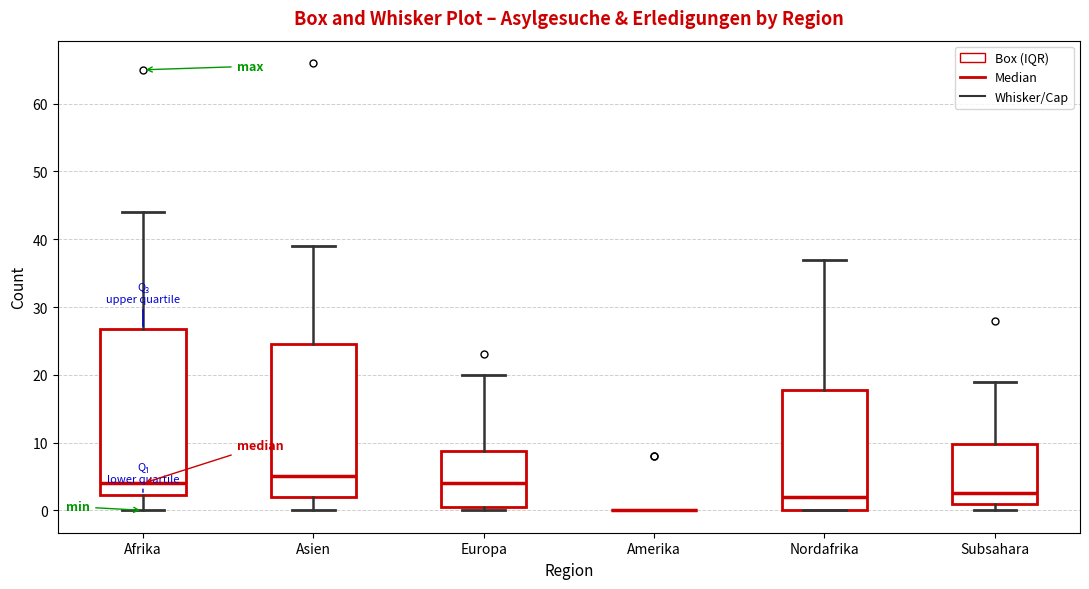

Reading left to right, read every box against the y-axis: the position of its median line, the range the box covers, and the ends of its whiskers. The values are not printed on the chart, so give them approximately, as read against the axis.

Afrika: median 4, box 2 to 27, whiskers 0 to 44
Asien: median 5, box 2 to 25, whiskers 0 to 39
Europa: median 4, box 1 to 9, whiskers 0 to 20
Amerika: box collapsed to a line at 0, whiskers 0 to 0
Nordafrika: median 2, box 0 to 18, whiskers 0 to 37
Subsahara: median 3, box 1 to 10, whiskers 0 to 19